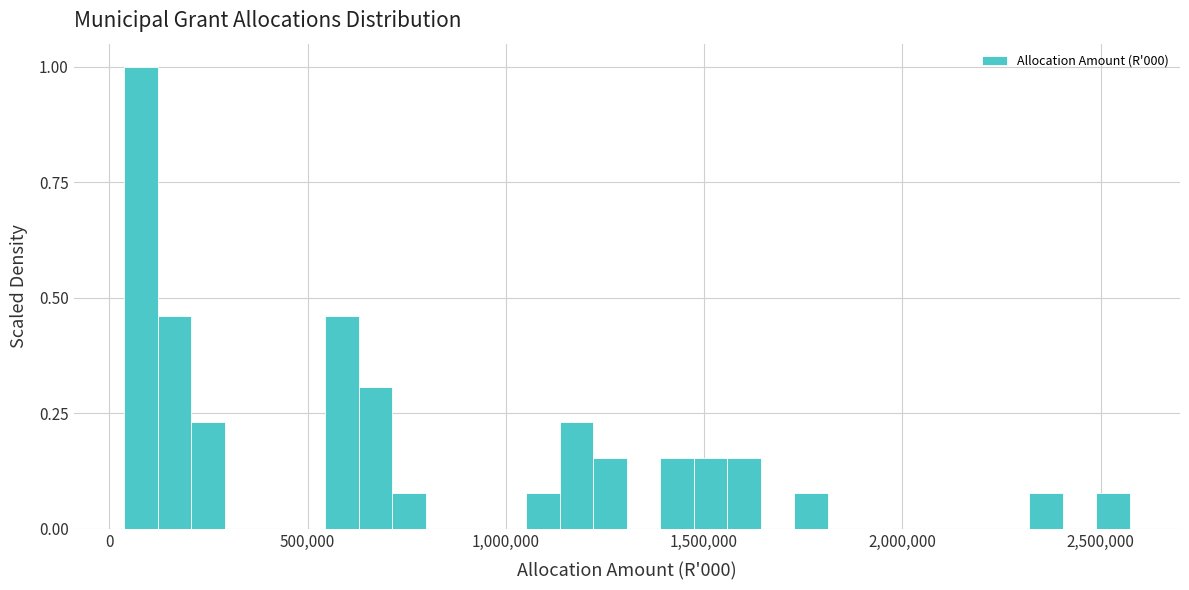

Read against the x-axis, roughly where is the centre of the tallest bar?

100000